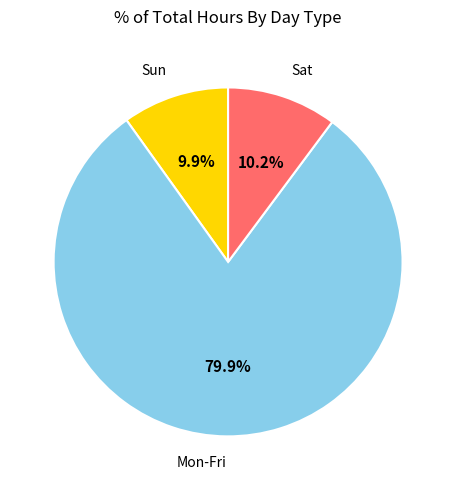

Is there a majority slice in this chart?

Yes